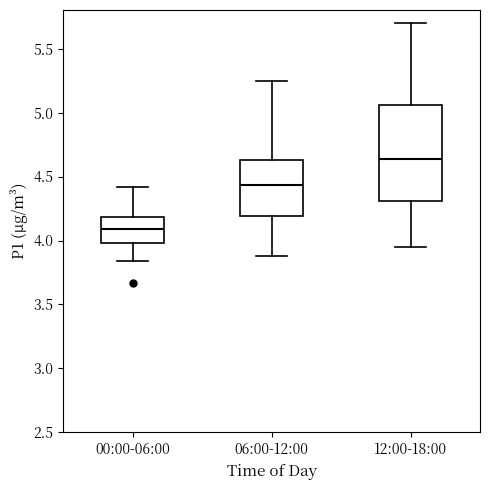

Where does the lower whisker of the box for 00:00-06:00 end on the y-axis? The values are not printed on the chart, so give them approximately, as read against the axis.

3.85